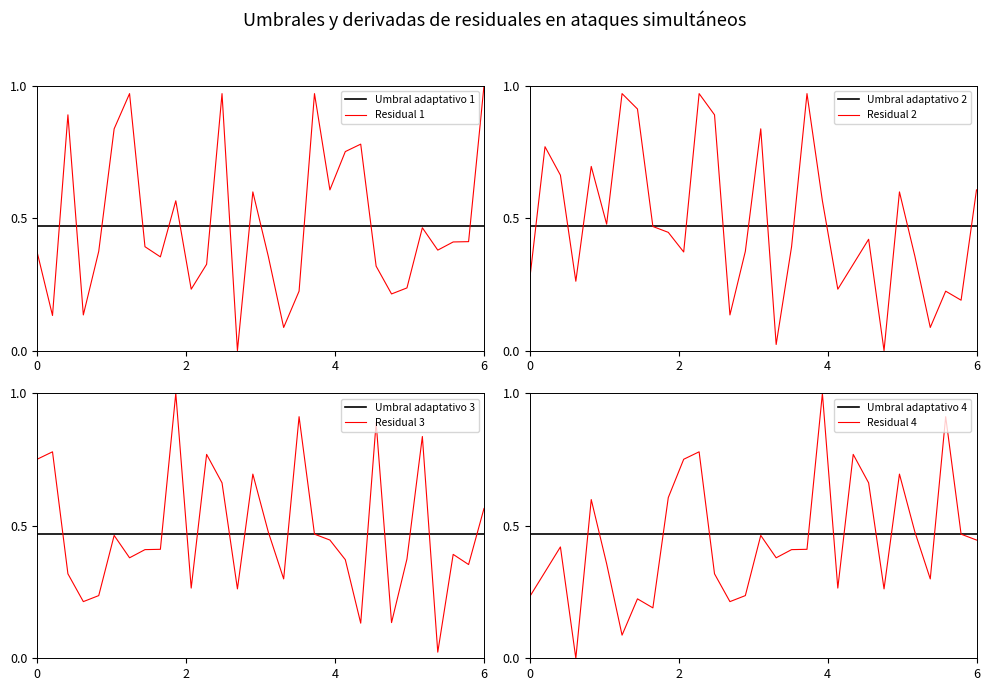

What is the sum of all intensity_min4 values?

13.3